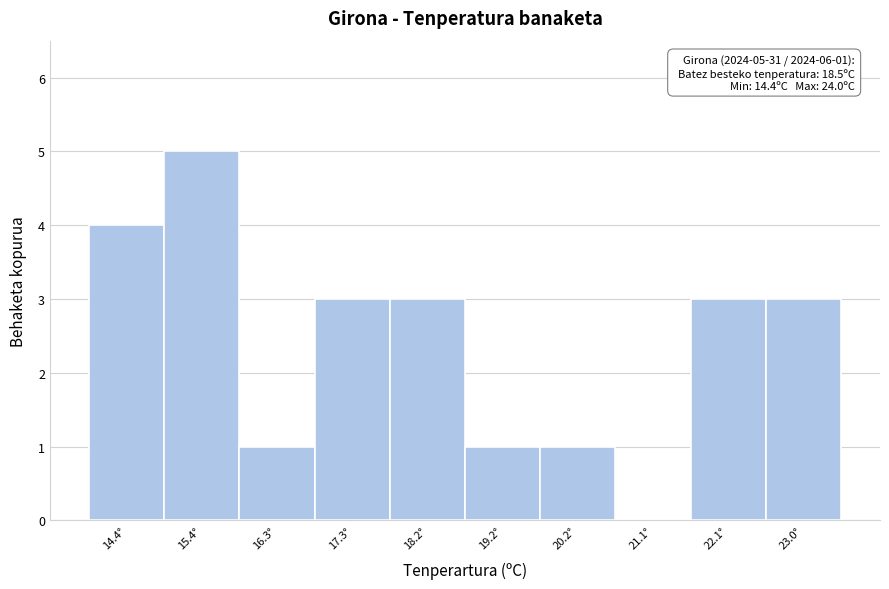

Reading left to right, transcribe all the data shown in this chart.

14.4°=4	15.4°=5	16.3°=1	17.3°=3	18.2°=3	19.2°=1	20.2°=1	21.1°=0	22.1°=3	23.0°=3